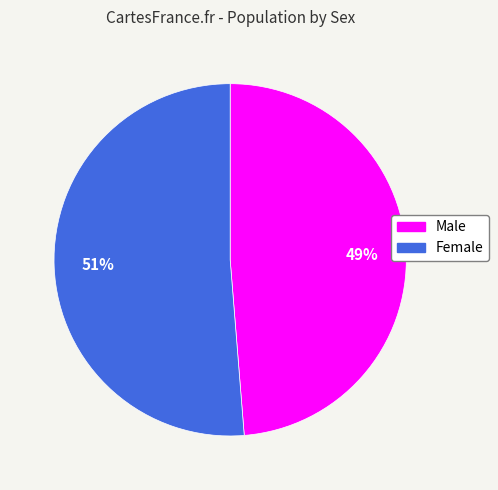

To the nearest percent, what percentage of the pie is Male?

49%